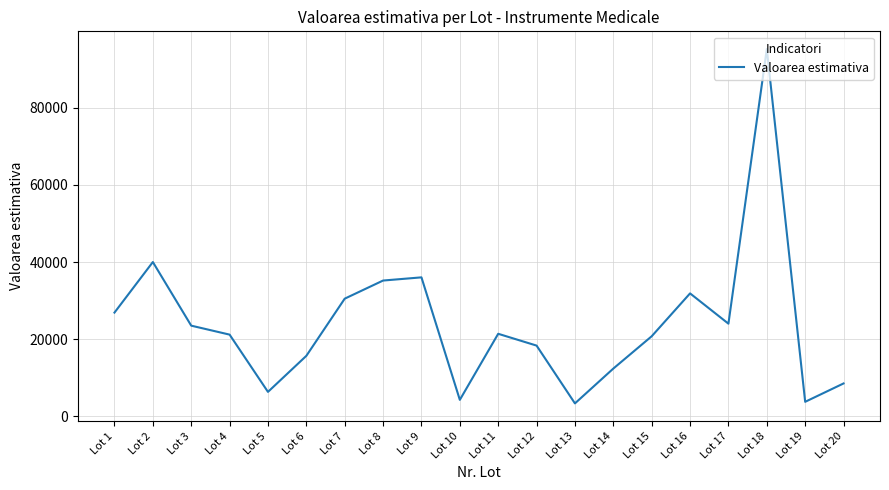

Where is the data nearest to the value 49287?

Lot 2